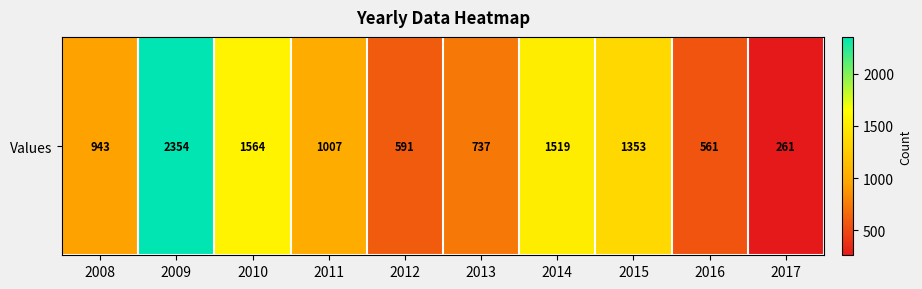

What is the difference between the values at 2010 and 2014?

45